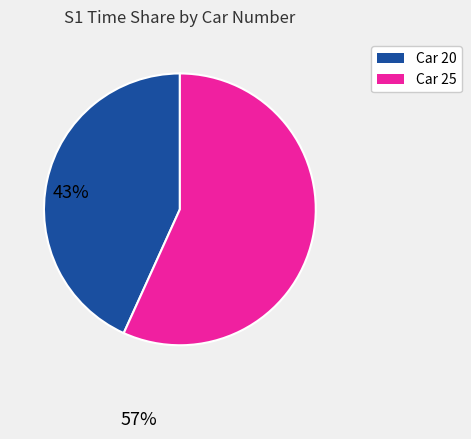

Is there a majority slice in this chart?

Yes